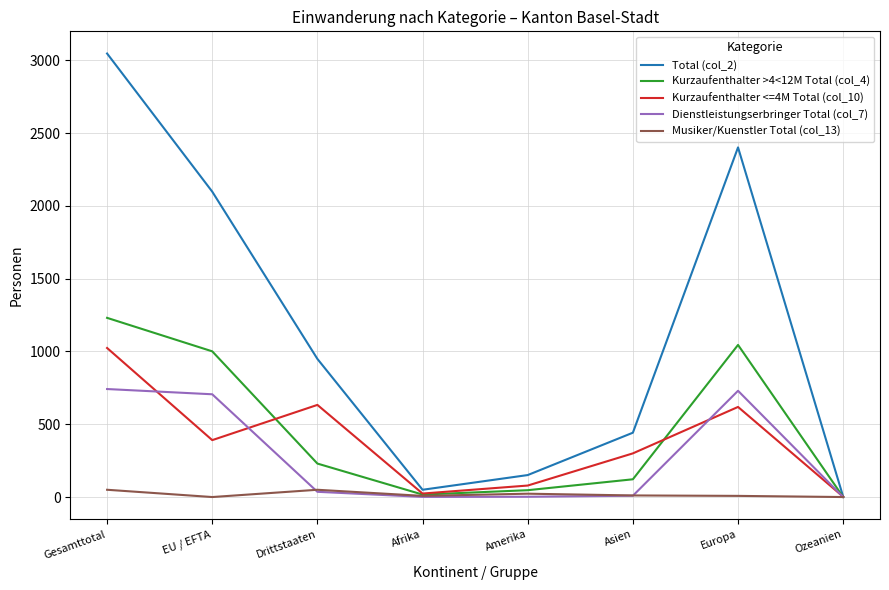

Which series has the largest range (max minus min)?

Total (col_2)